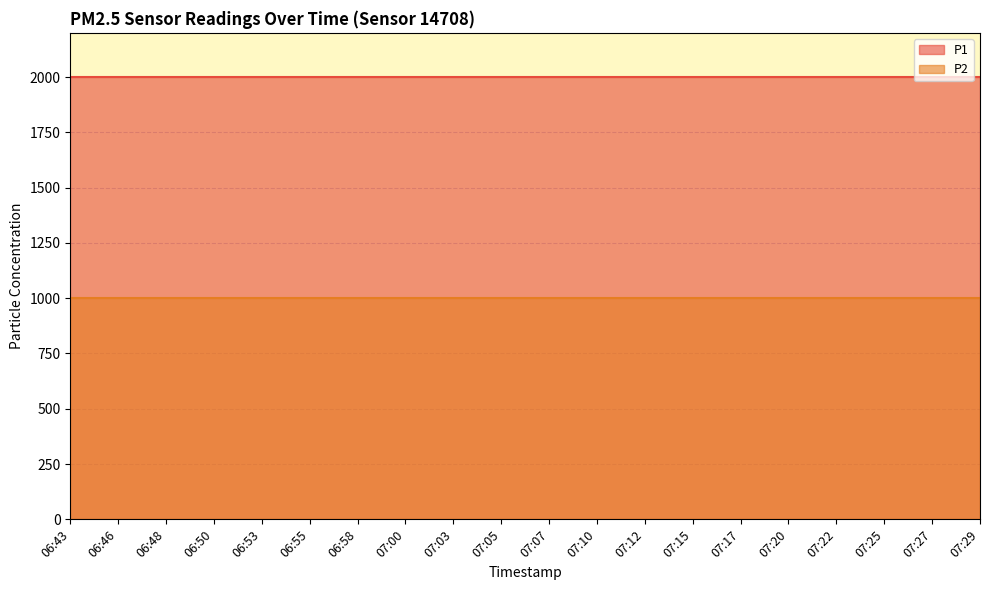

What is the value of the P2 point at the 13th from the left?

999.9